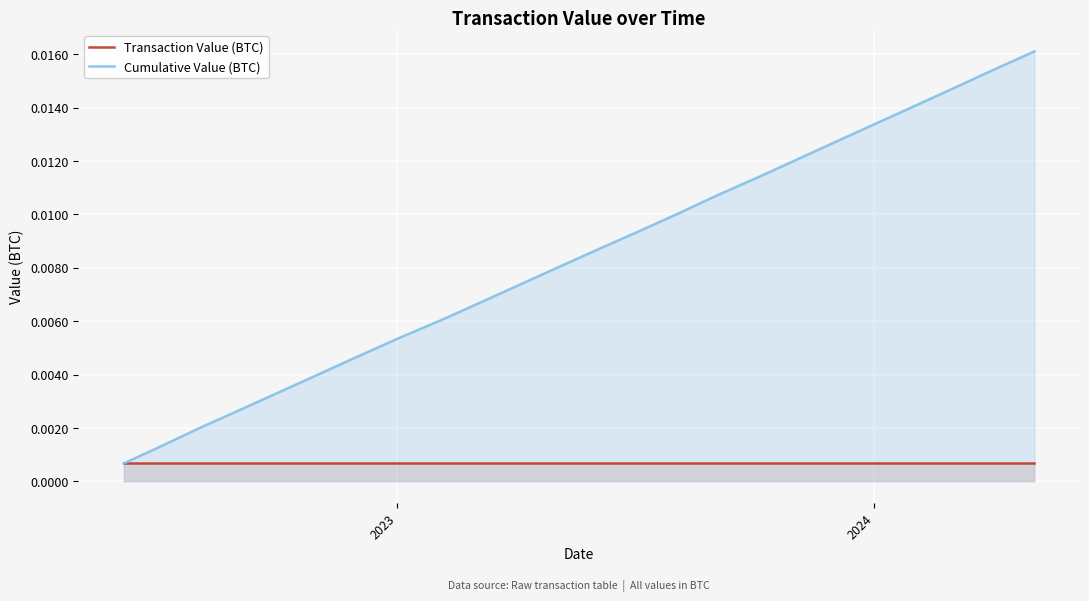

What are all the series names shown in the legend?

Transaction Value (BTC), Cumulative Value (BTC)